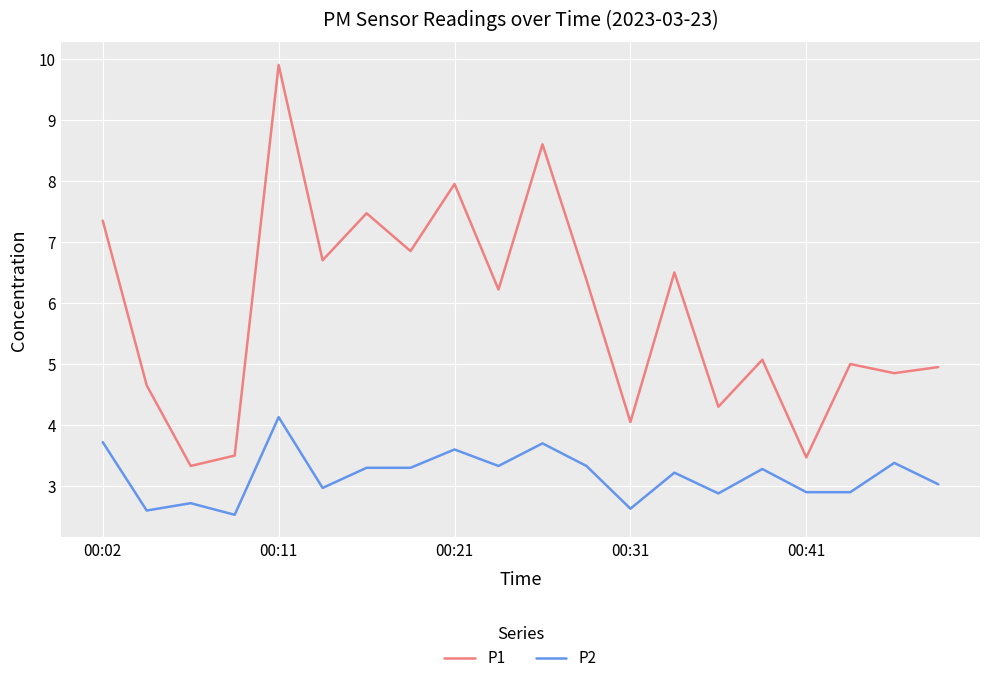

True or false: P1 and P2 intersect in this chart.

False